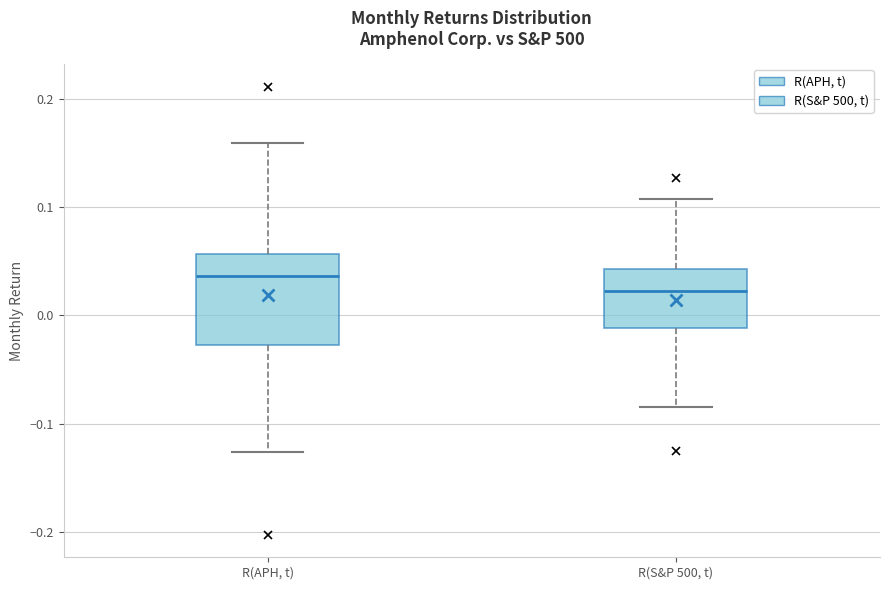

Reading left to right, read every box against the y-axis: the position of its median line, the range the box covers, and the ends of its whiskers. The values are not printed on the chart, so give them approximately, as read against the axis.

R(APH, t): median 0.04, box -0.03 to 0.06, whiskers -0.13 to 0.16
R(S&P 500, t): median 0.02, box -0.01 to 0.04, whiskers -0.08 to 0.11